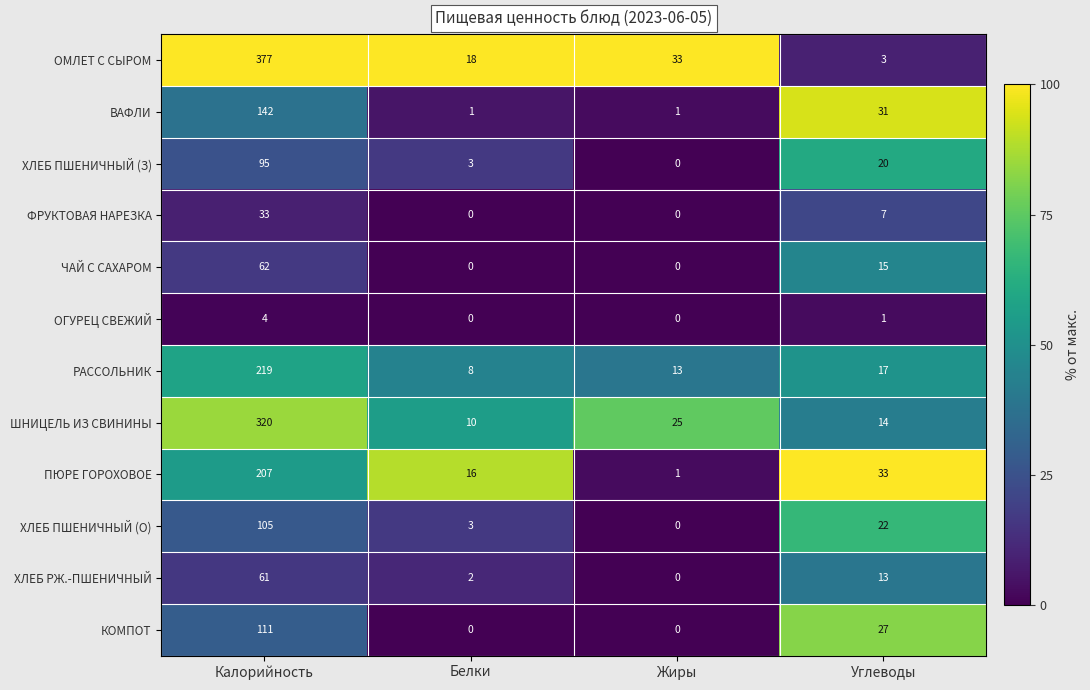

The value of КОМПОТ at Углеводы is 27. True or false?

True